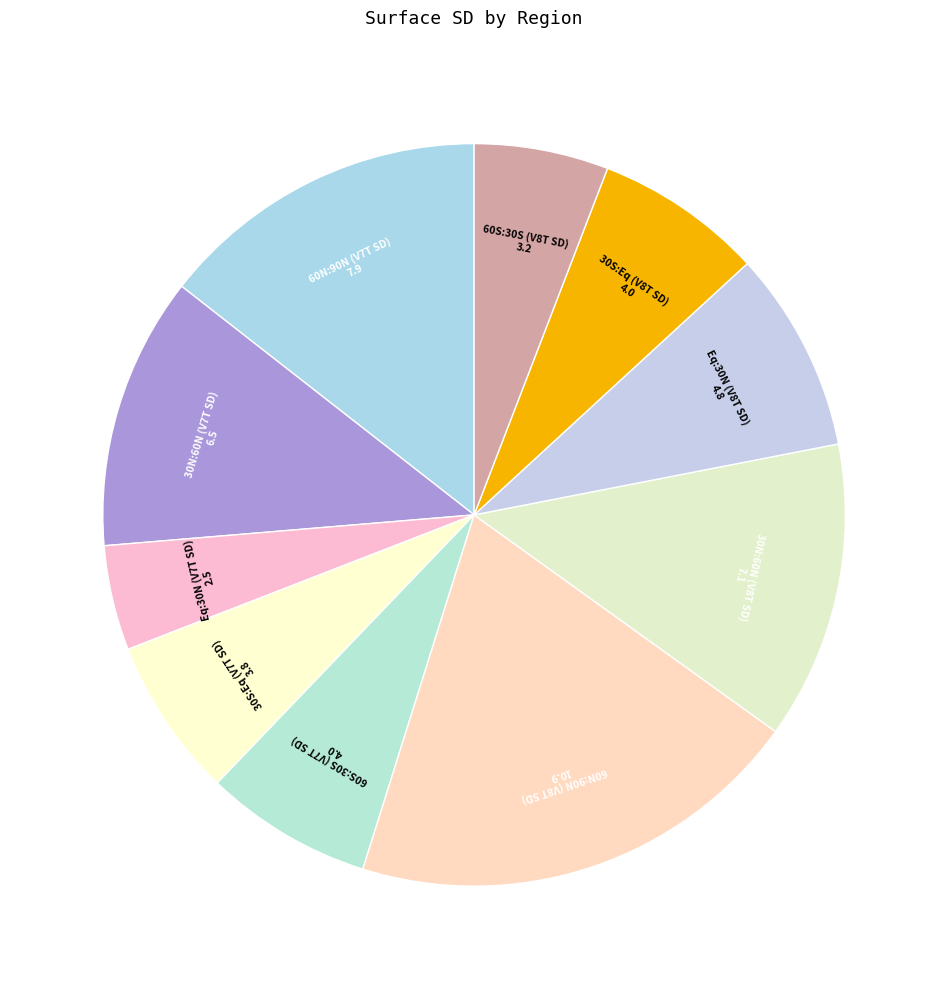

Rank the categories by value from highest to lowest.

60N:90N (V8T SD), 60N:90N (V7T SD), 30N:60N (V8T SD), 30N:60N (V7T SD), Eq:30N (V8T SD), 60S:30S (V7T SD), 30S:Eq (V8T SD), 30S:Eq (V7T SD), 60S:30S (V8T SD), Eq:30N (V7T SD)